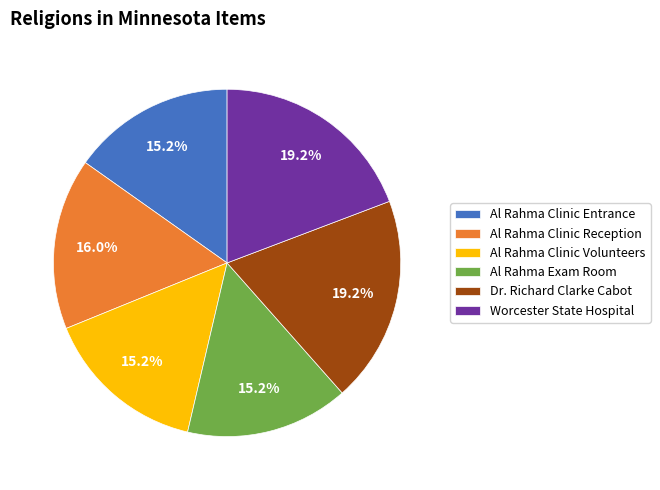

Is there a majority slice in this chart?

No